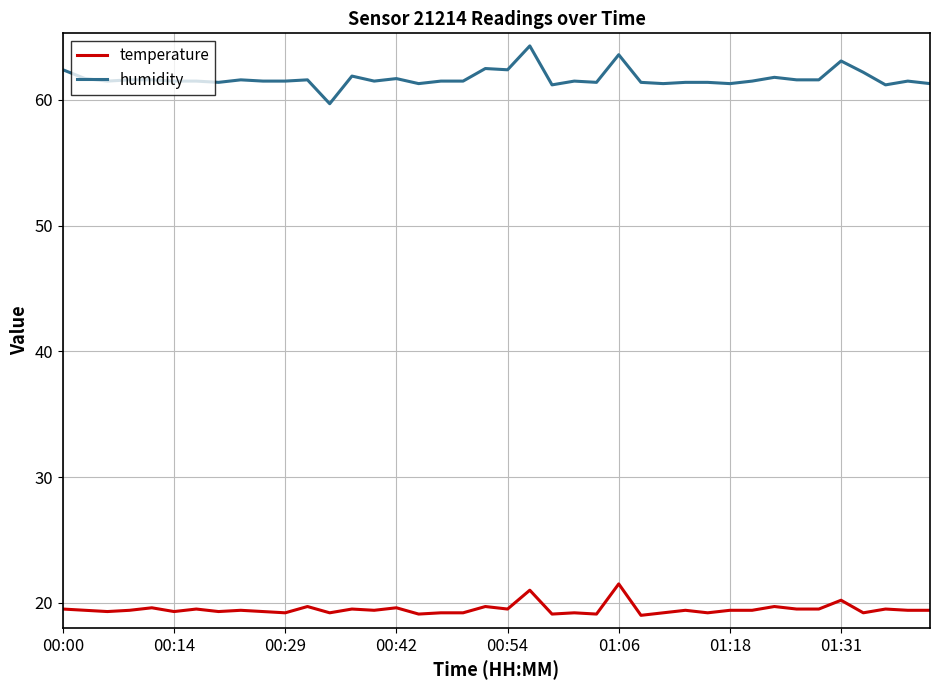

What is the lowest value of the temperature series?

19.0